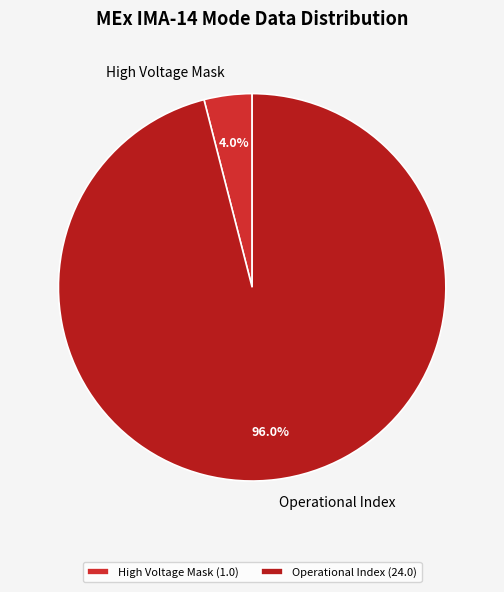

What portion of the pie excludes High Voltage Mask?

96.0%